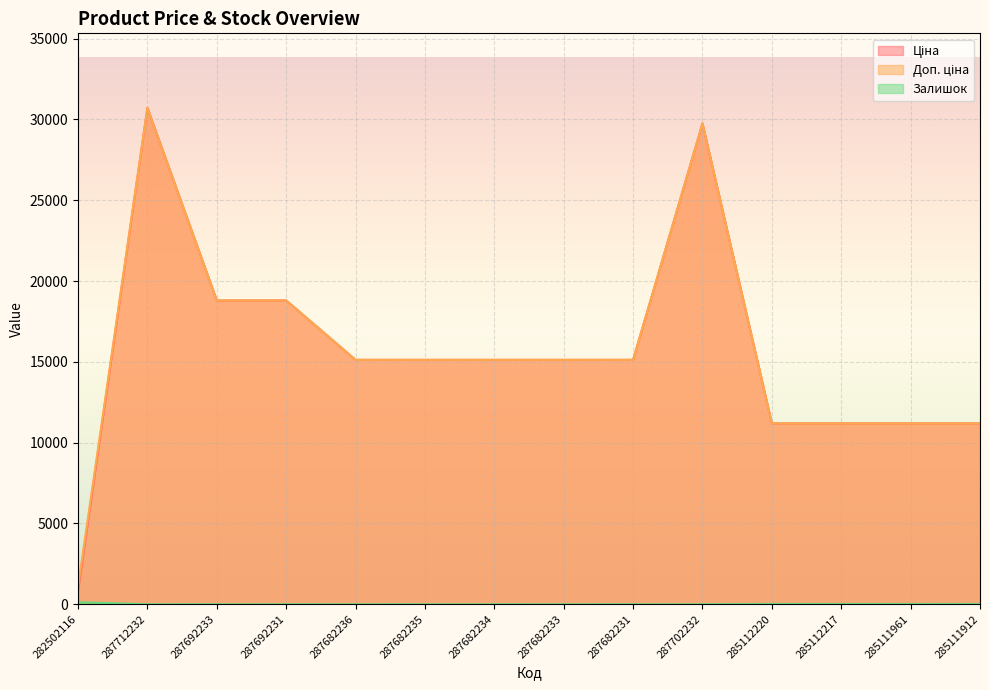

What is the sum of the Ціна values at 287712232 and 287682235?

45837.1